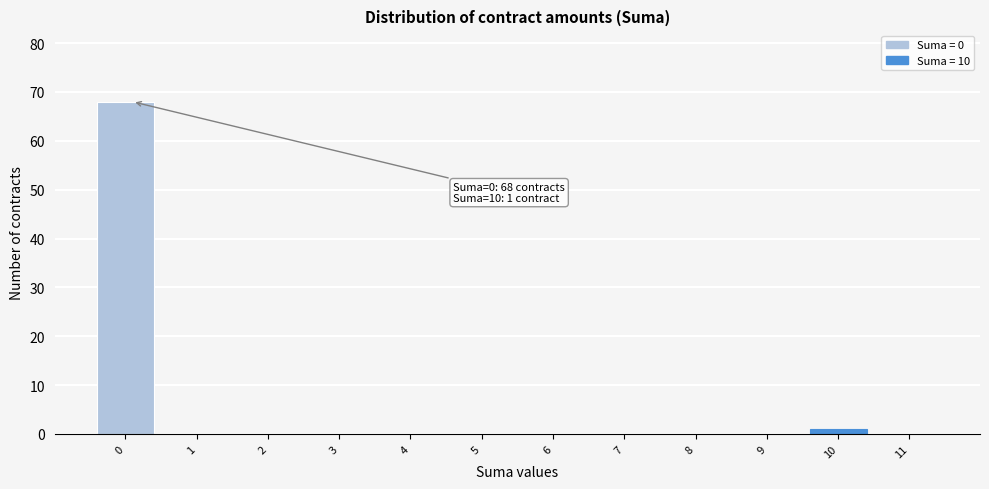

Reading left to right, what are all the values shown in this chart?

0=68	1=0	2=0	3=0	4=0	5=0	6=0	7=0	8=0	9=0	10=1	11=0